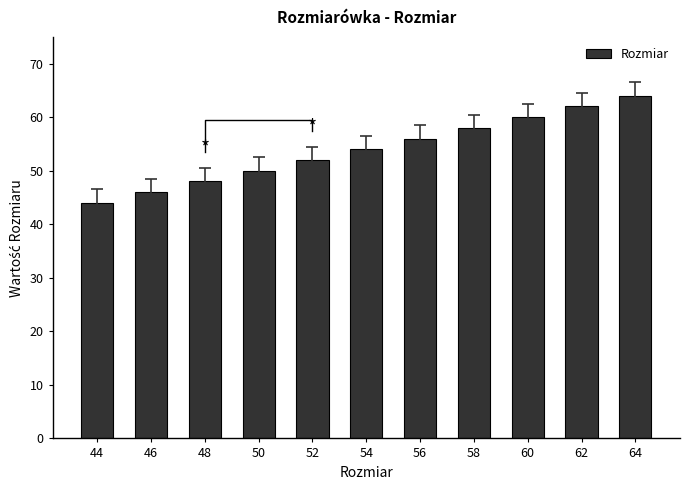

List the labels in order of value, smallest first.

44, 46, 48, 50, 52, 54, 56, 58, 60, 62, 64